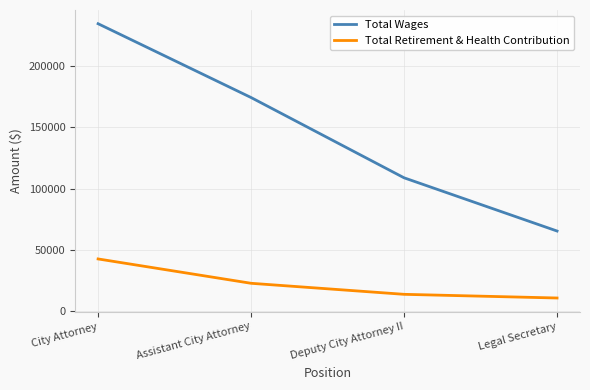

The value of Total Wages at Legal Secretary is 24919. True or false?

False